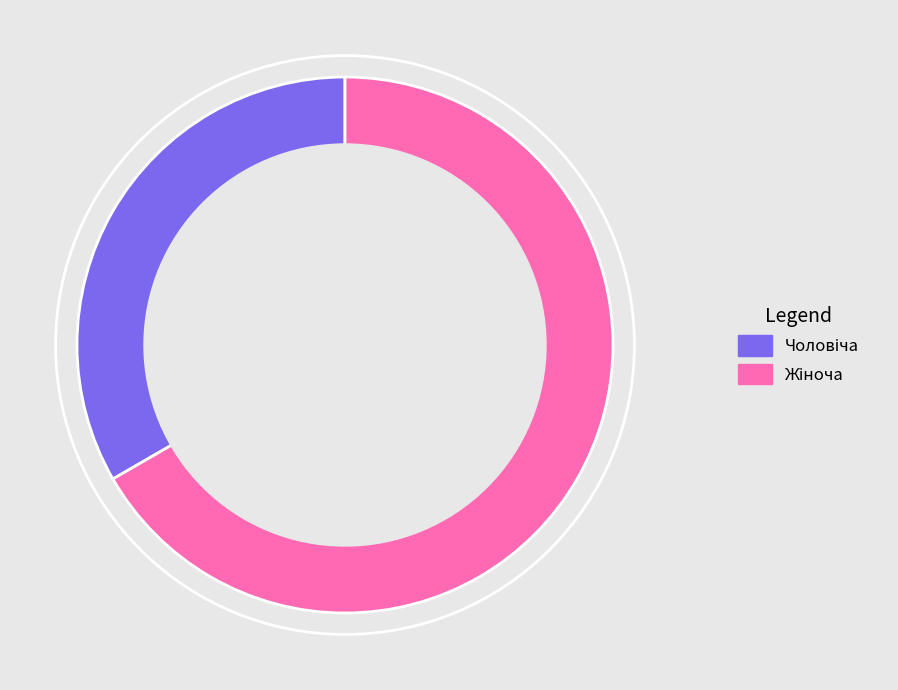

Does any single category account for the majority?

Yes